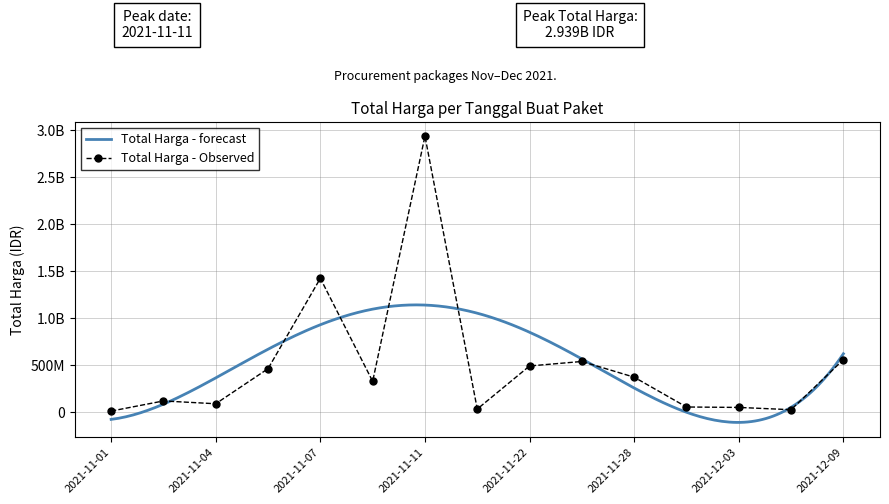

What is the value of the 13th point from the left?

51601000